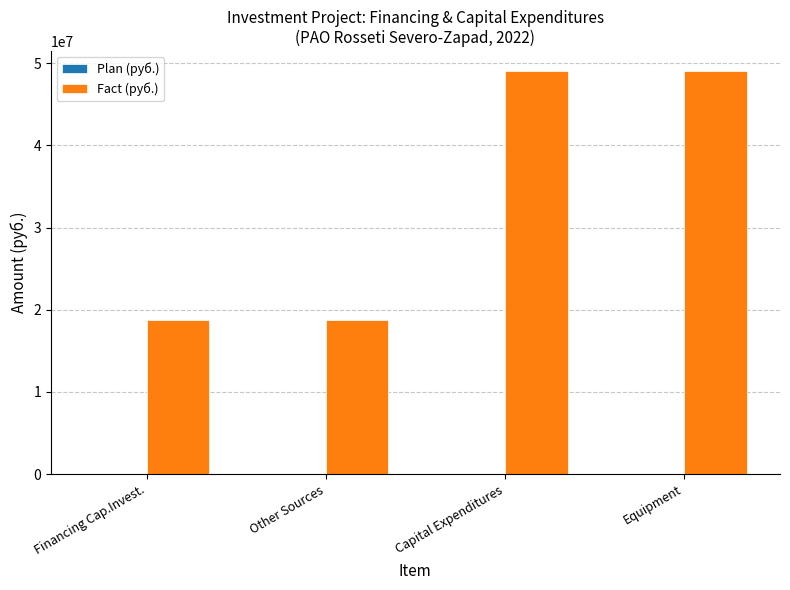

What is the sum of all Fact (руб.) values?

135654068